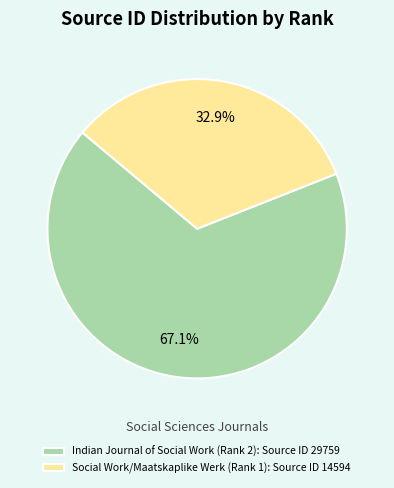

To the nearest percent, what is the average slice percentage?

50%